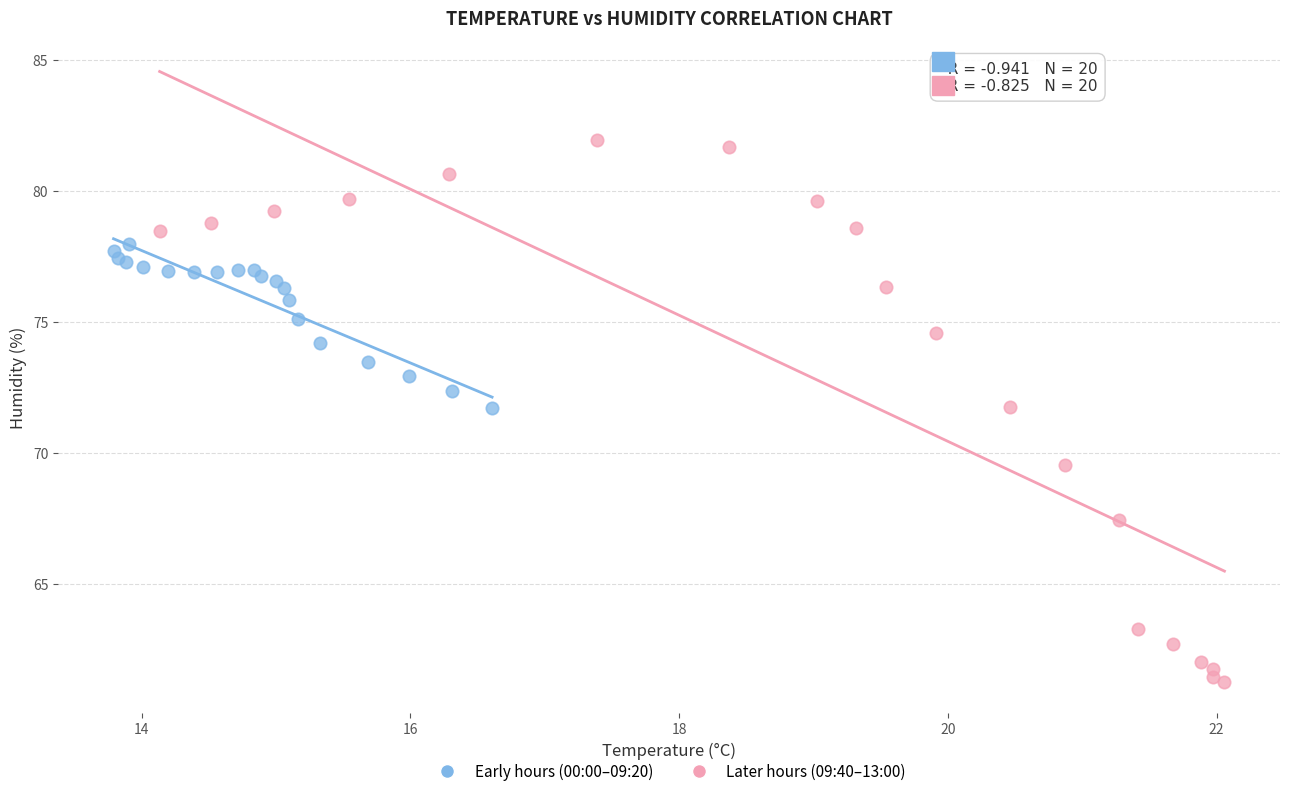

Which series reaches the minimum Y coordinate?

Later hours (09:40–13:00)